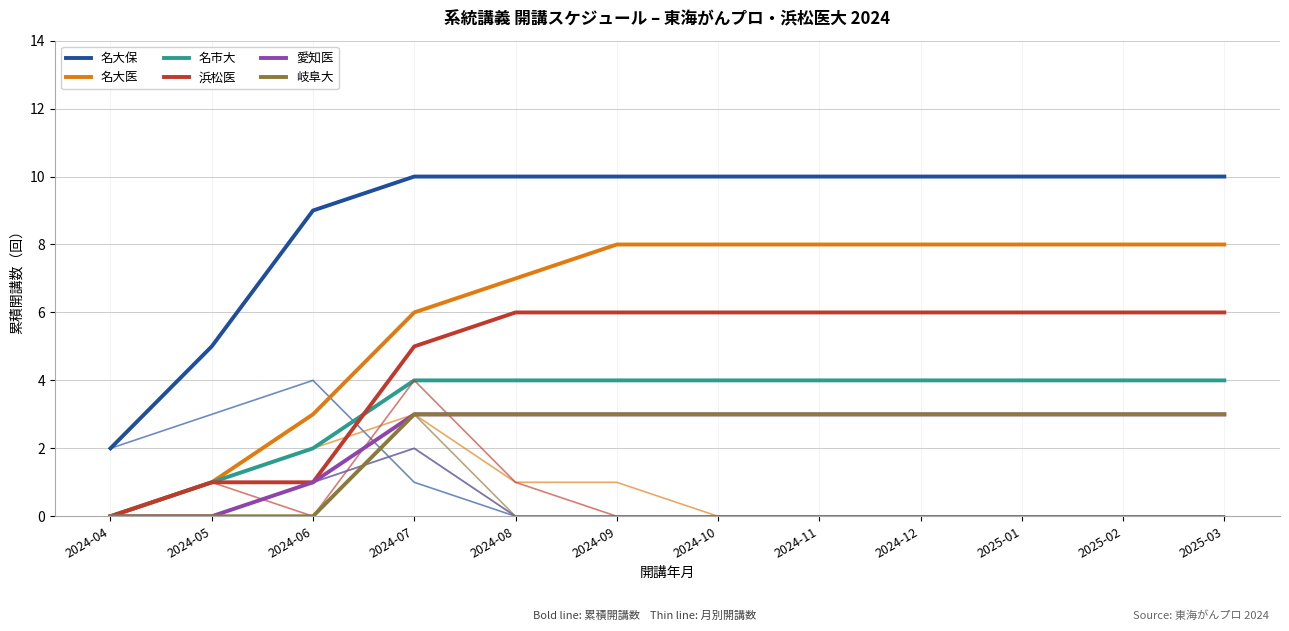

Is the value of 名市大 at 2024-07 greater than the value of 名大医 at 2024-04?

Yes